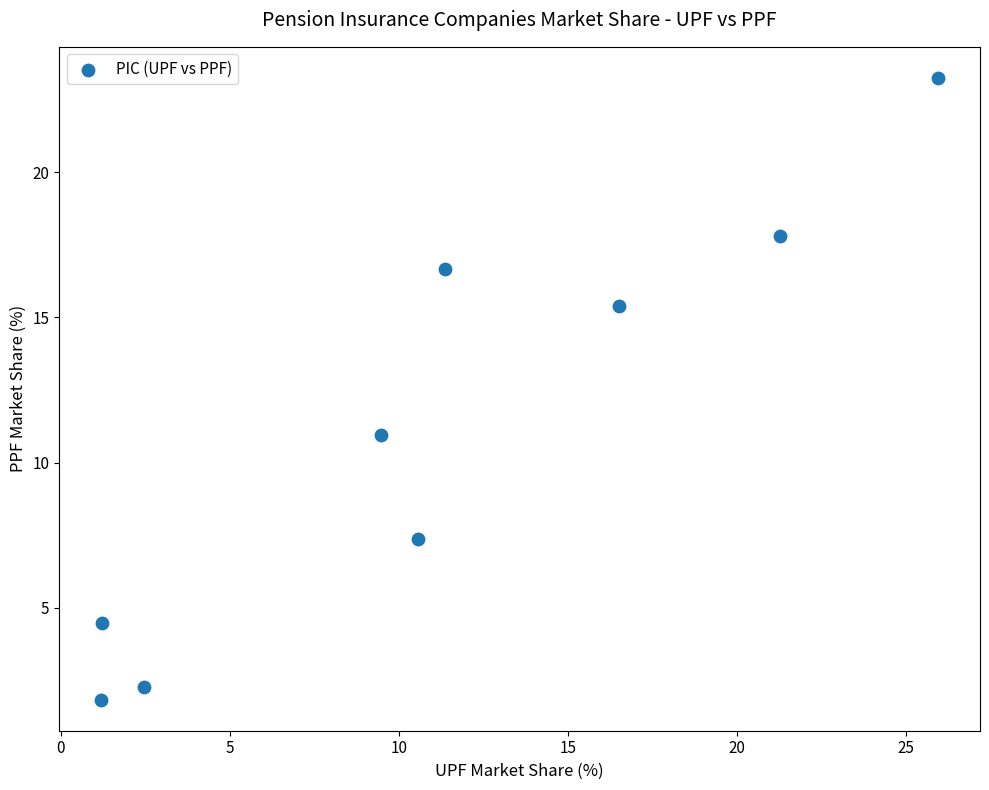

What Y value in the scatter plot is closest to 12?

10.9